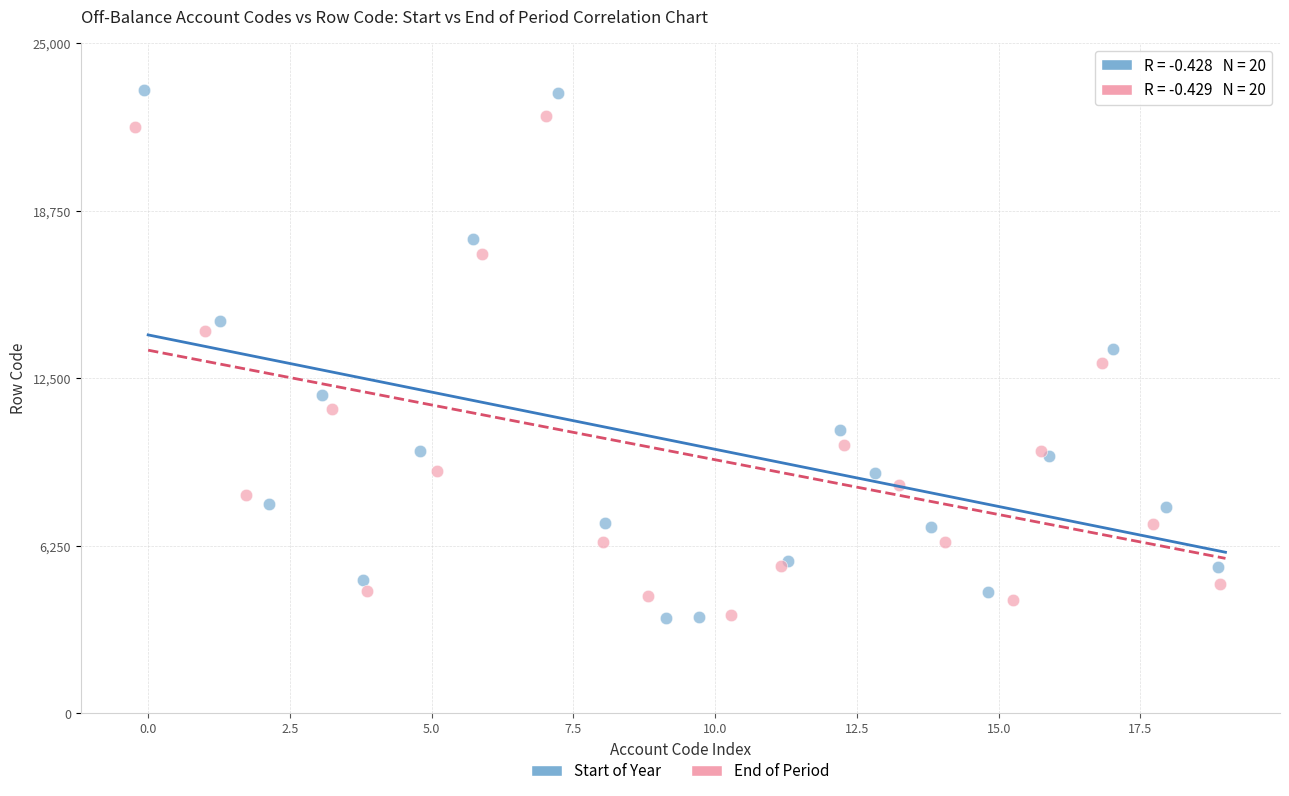

What are all the series names shown in the legend?

Start of Year, End of Period